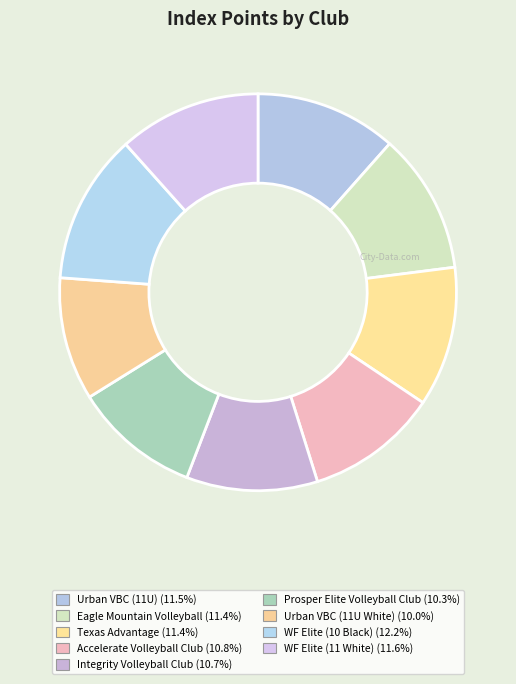

How many slices are in this pie chart?

9